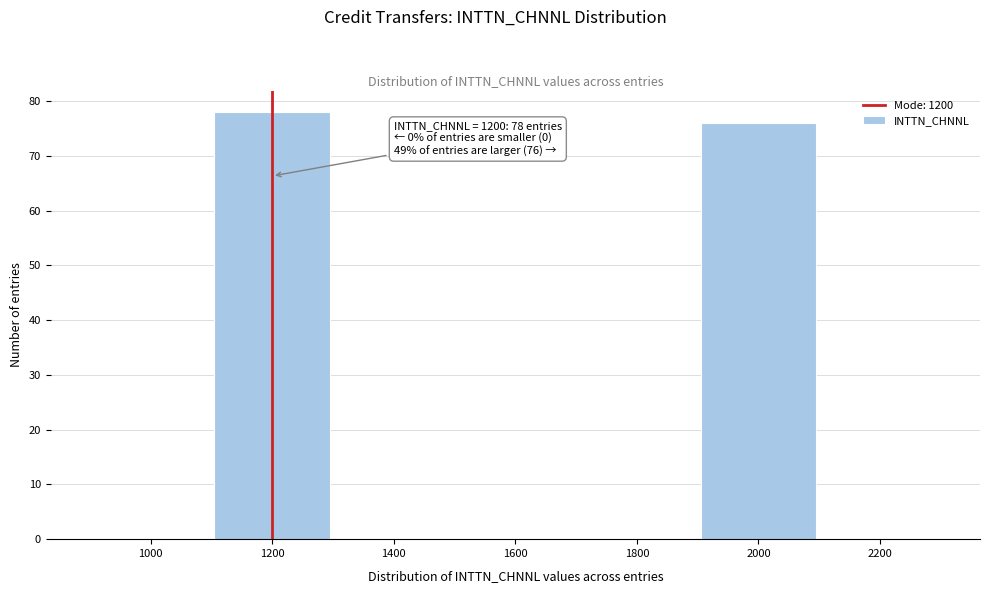

Reading left to right, extract all data points from this chart.

1000=0	1200=78	1400=0	1600=0	1800=0	2000=76	2200=0